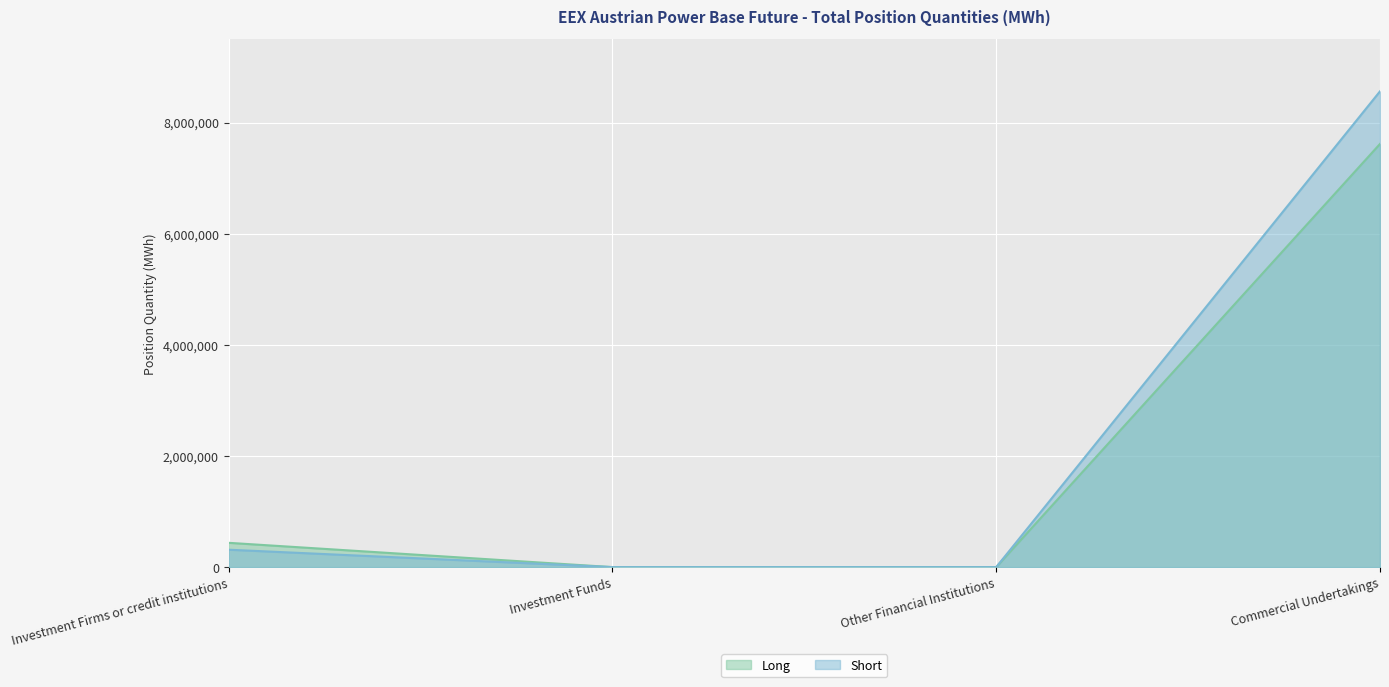

Reading right to left, transcribe all the data shown in this chart.

Long: Commercial Undertakings=7615100	Other Financial Institutions=0	Investment Funds=0	Investment Firms or credit institutions=437028
Short: Commercial Undertakings=8561171	Other Financial Institutions=0	Investment Funds=0	Investment Firms or credit institutions=312986